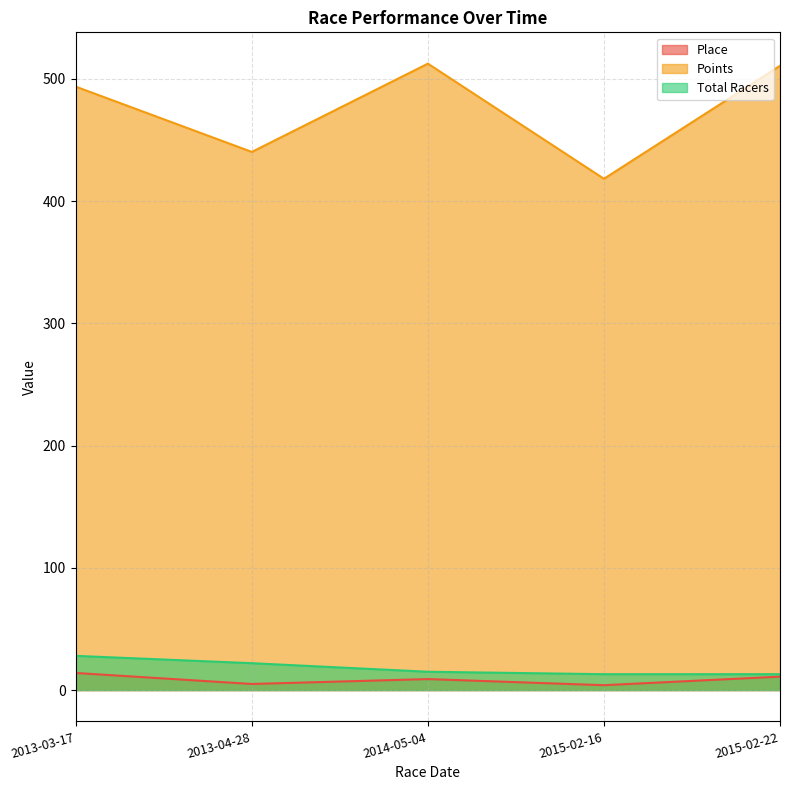

What is the maximum value shown in the chart?

512.4